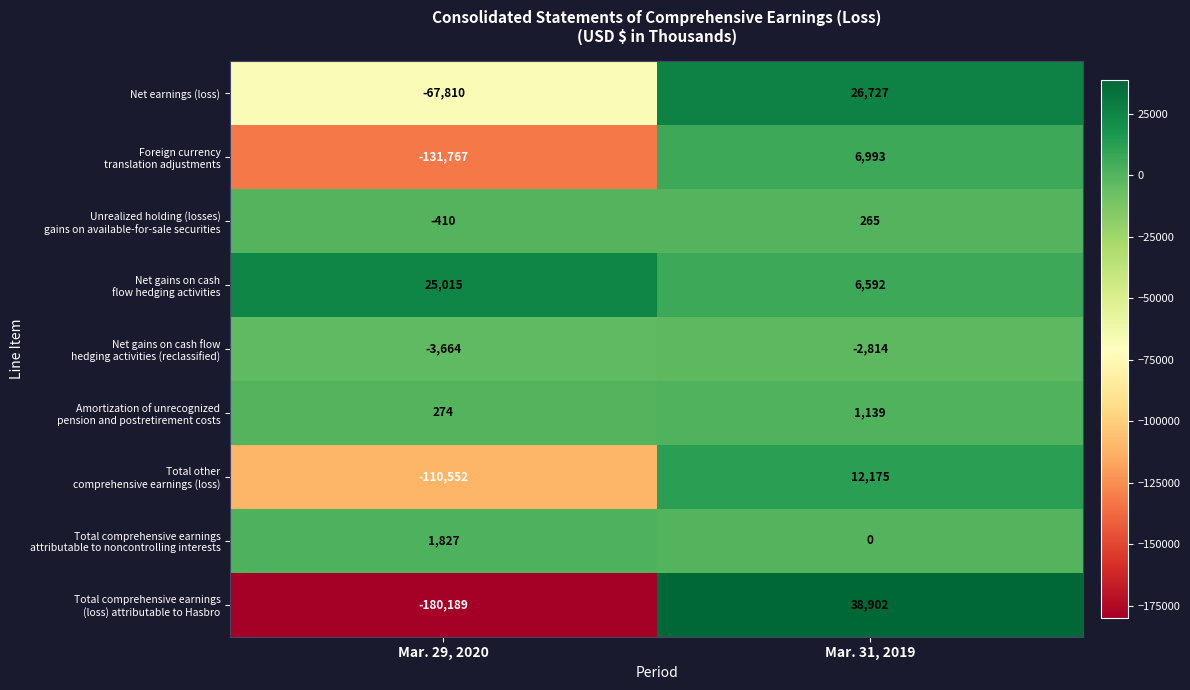

Which label corresponds to the smallest value in the chart?

Mar. 29, 2020